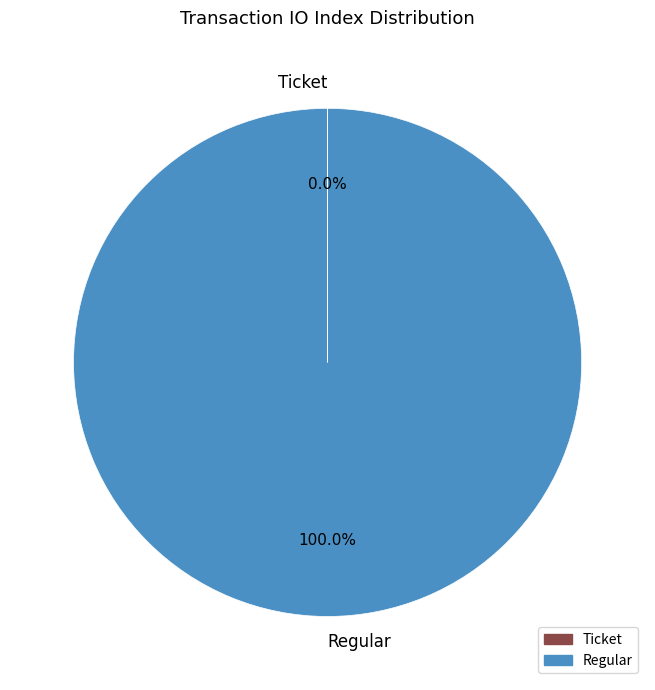

Is there any slice that represents more than half of the pie?

Yes